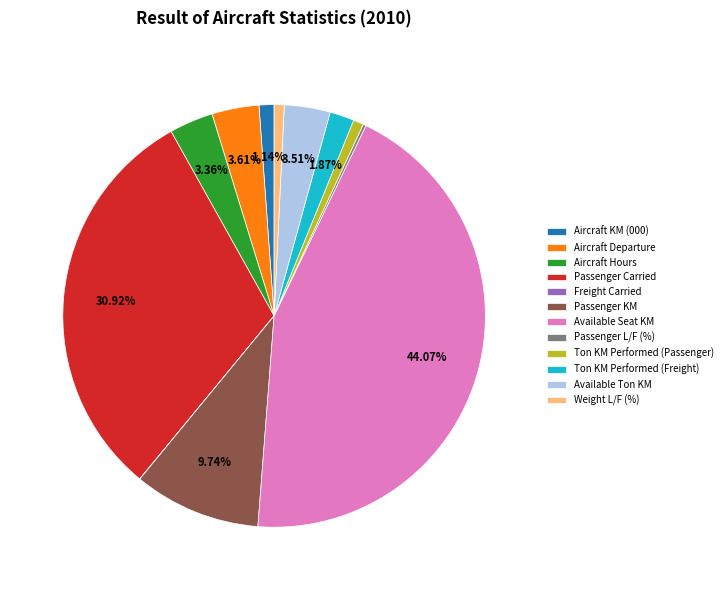

Approximately how many times larger is the value at Available Ton KM compared to Passenger KM?

0.4